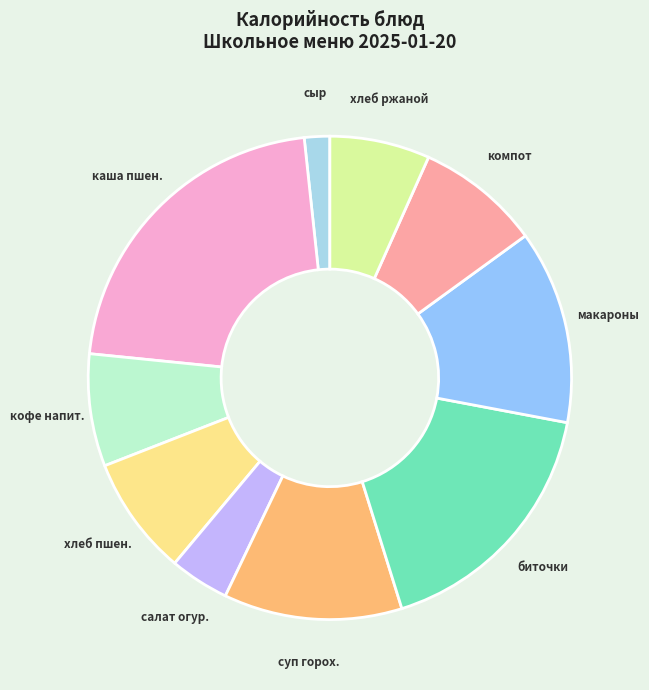

Is the sum of кофе напит. and хлеб ржаной greater than half?

No